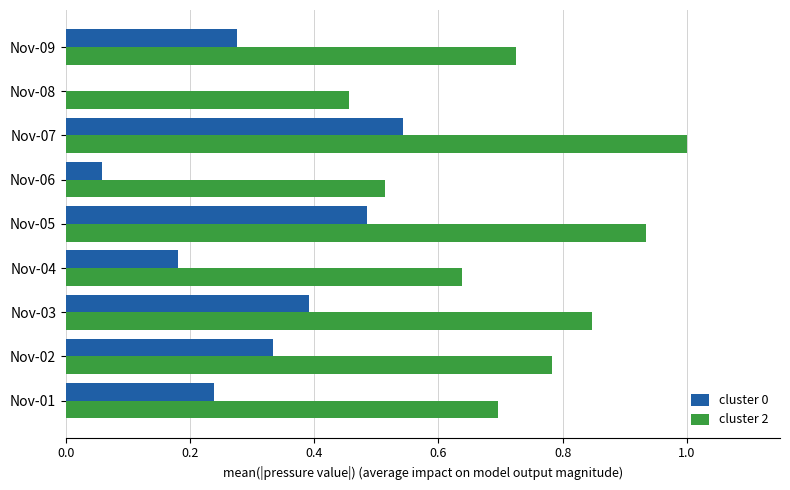

What are all the series names shown in the legend?

cluster 0, cluster 2